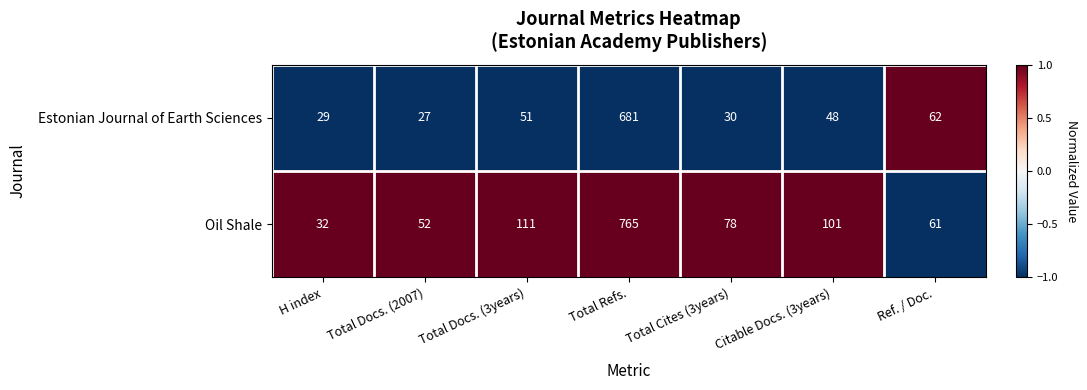

The Oil Shale series shows 52 at Total Docs. (2007). True or false?

True